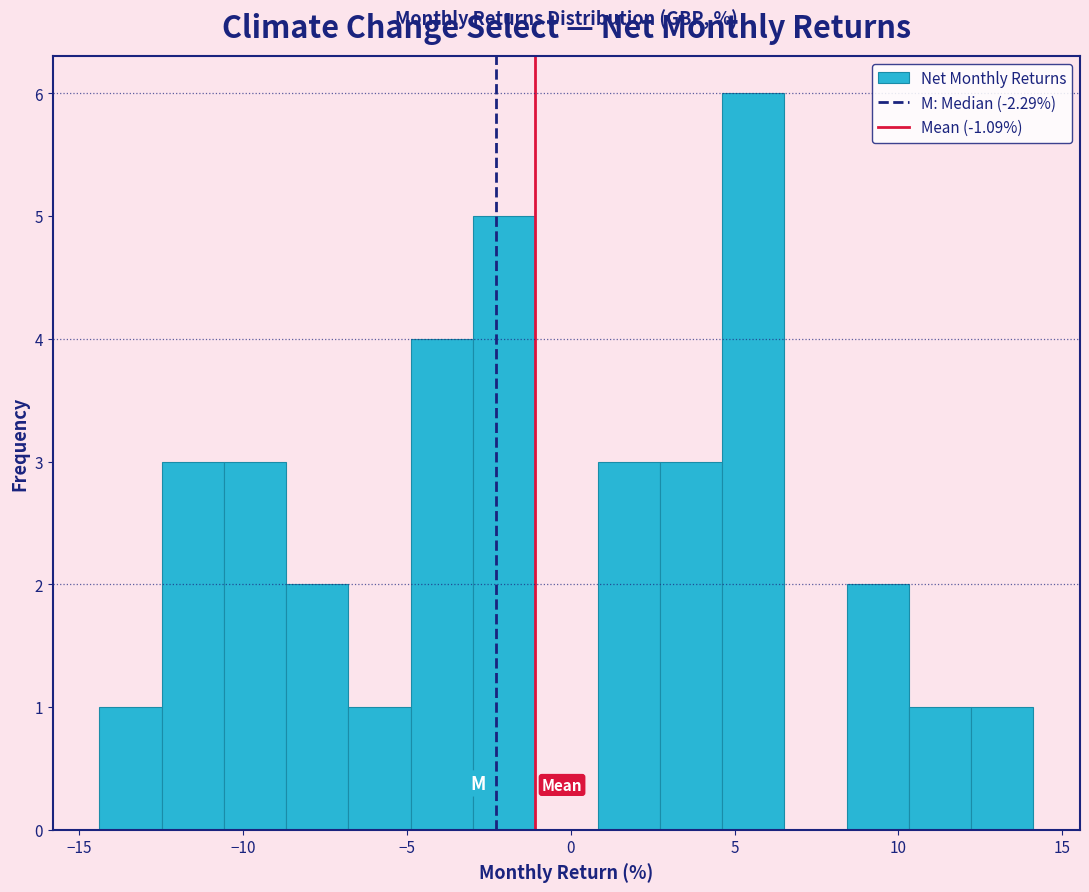

Around what value on the x-axis is the tallest bar? Give the approximate position of its centre, as read against the axis.

5.5